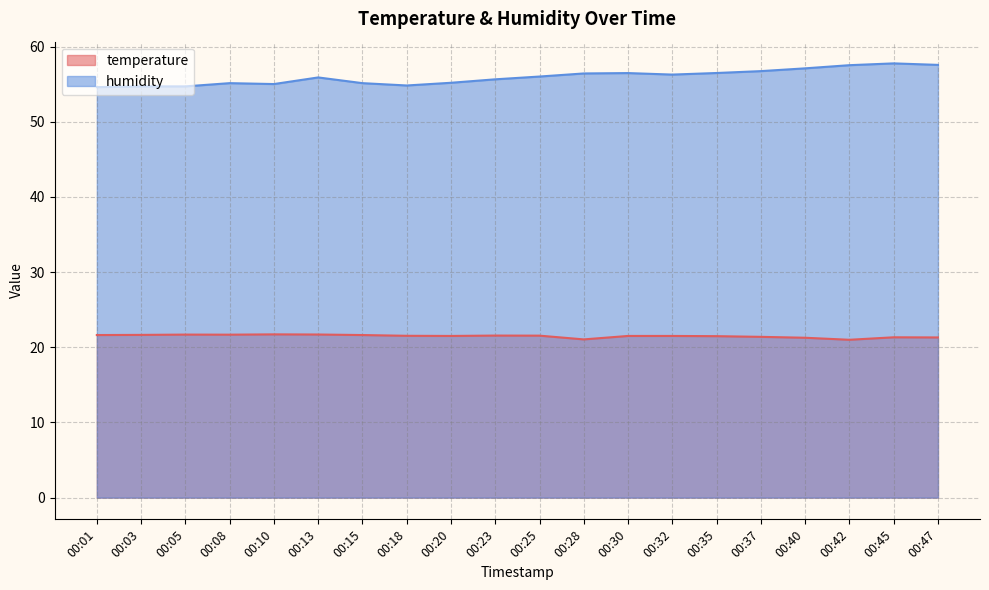

What is the spread (max minus min) of values at 00:03?

33.1